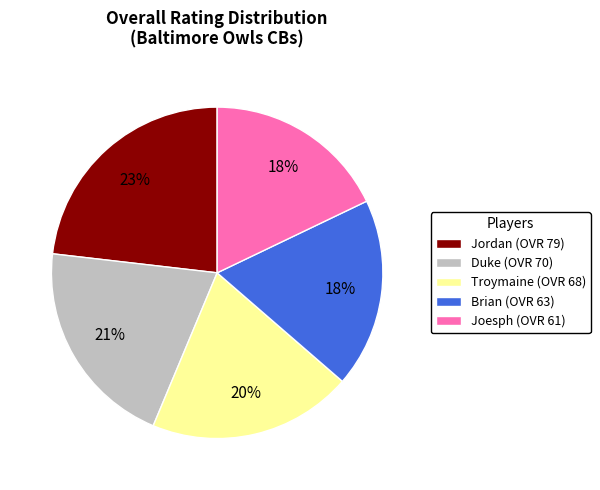

To the nearest percent, what percentage of the pie is Duke (OVR 70)?

21%